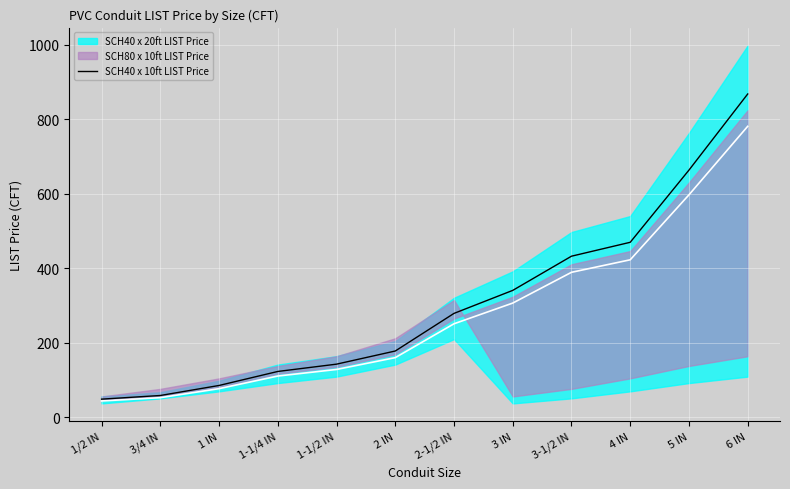

True or false: the data has more than 2 interior local peaks.

False